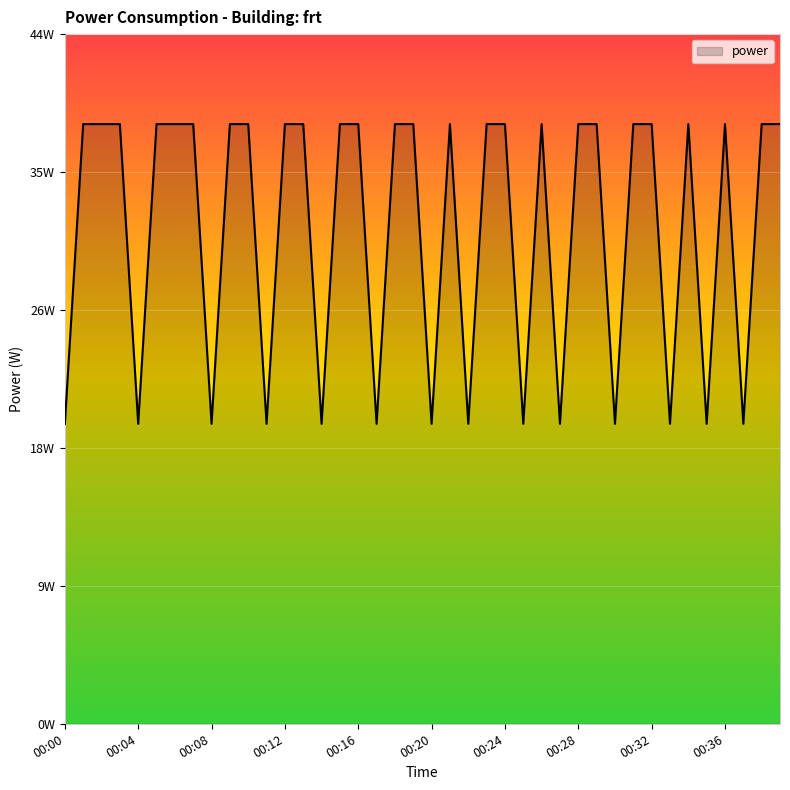

What is the difference between the maximum and minimum values?

19.1